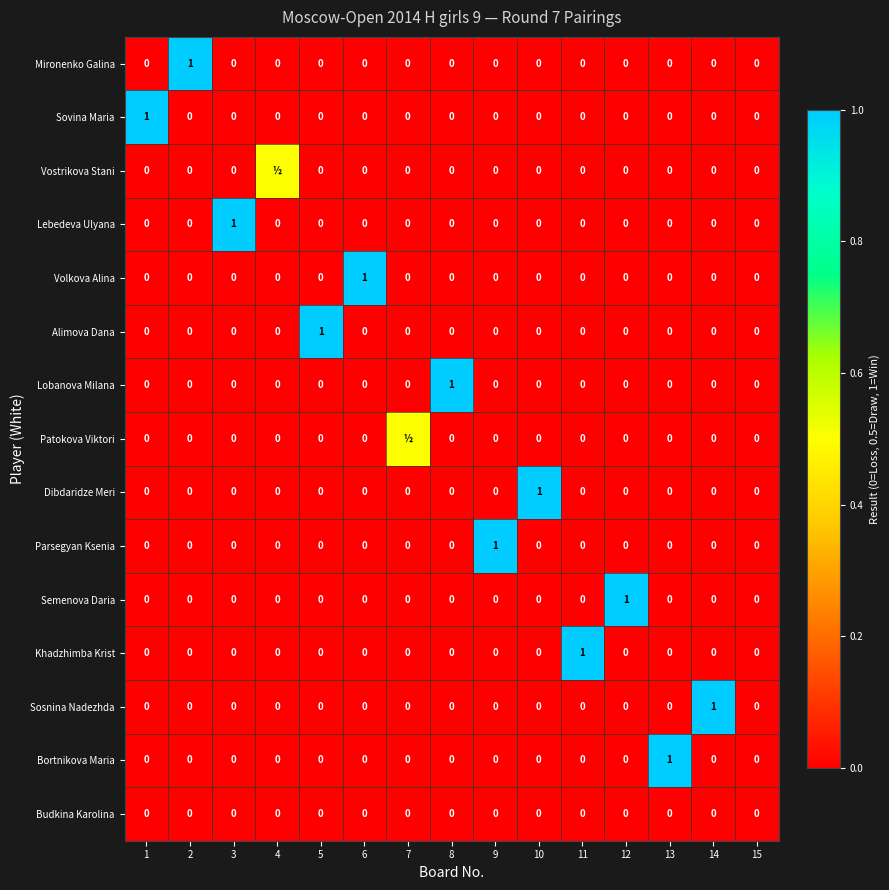

How many distinct data groups are displayed?

15